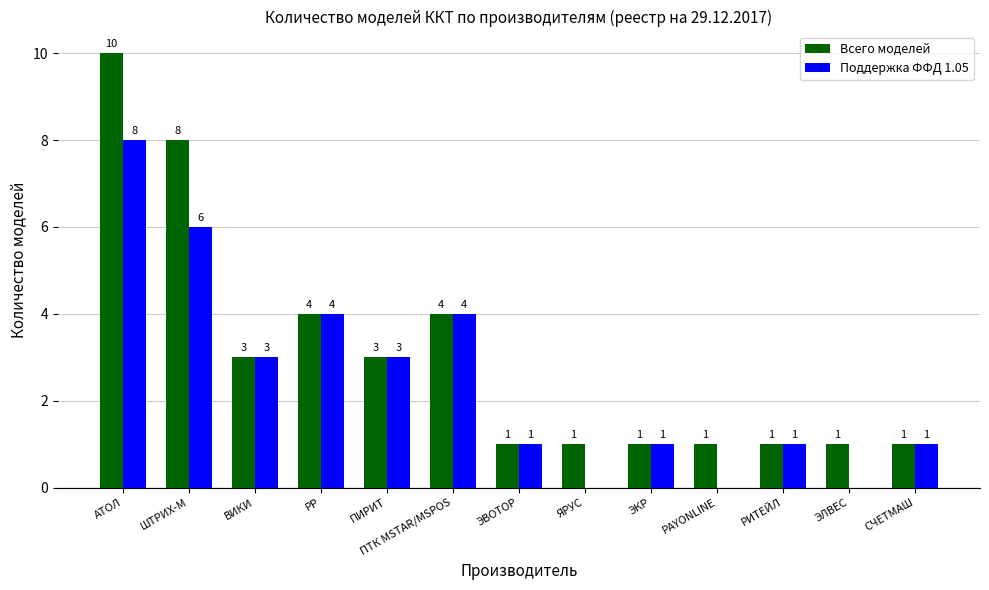

What are all the series names shown in the legend?

Всего моделей, Поддержка ФФД 1.05